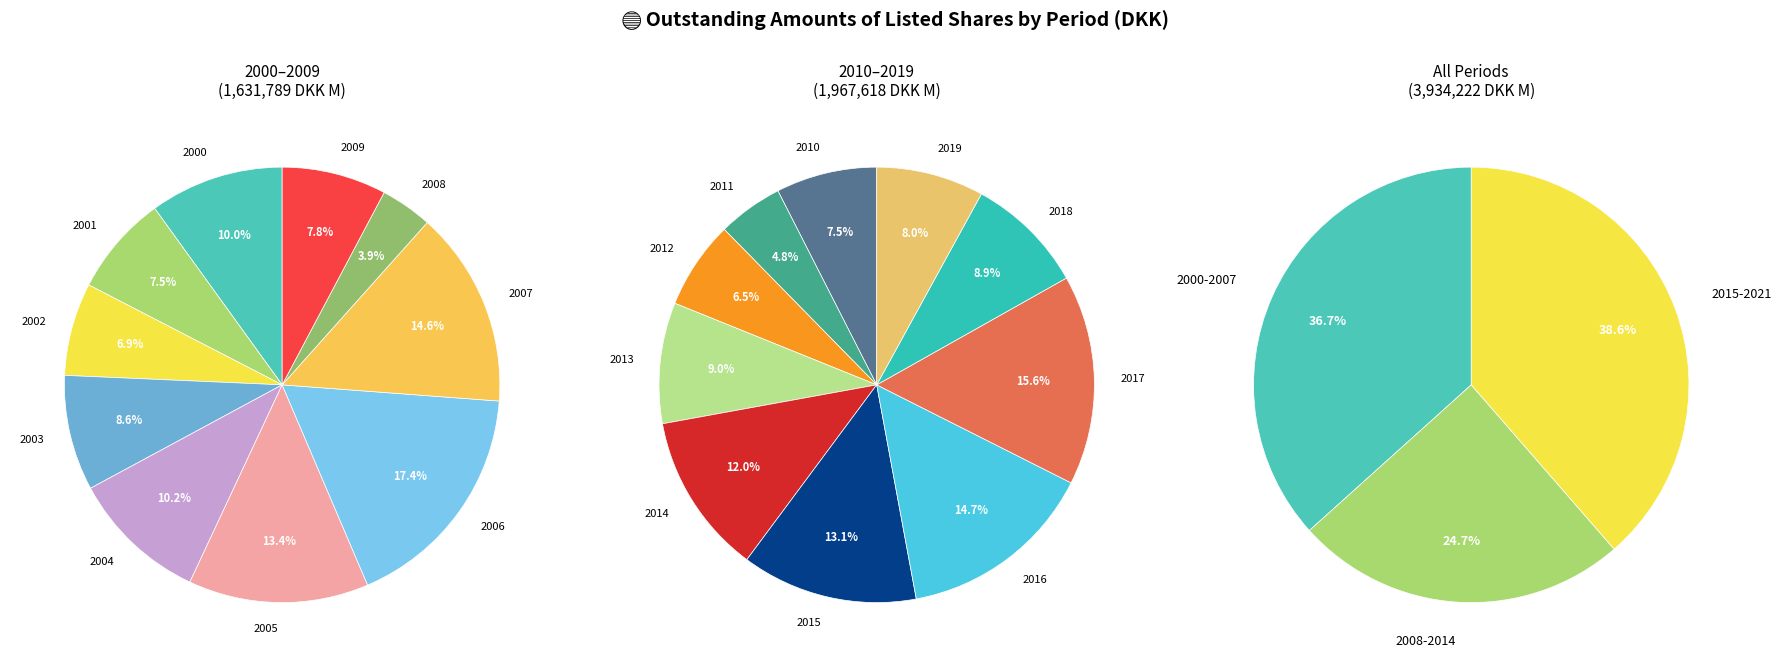

Does any single category account for the majority?

No